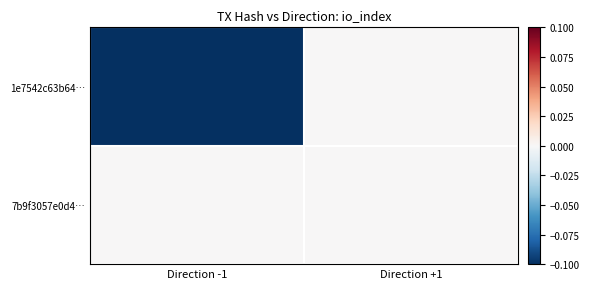

Which series has the largest total across all categories?

7b9f3057e0d4…